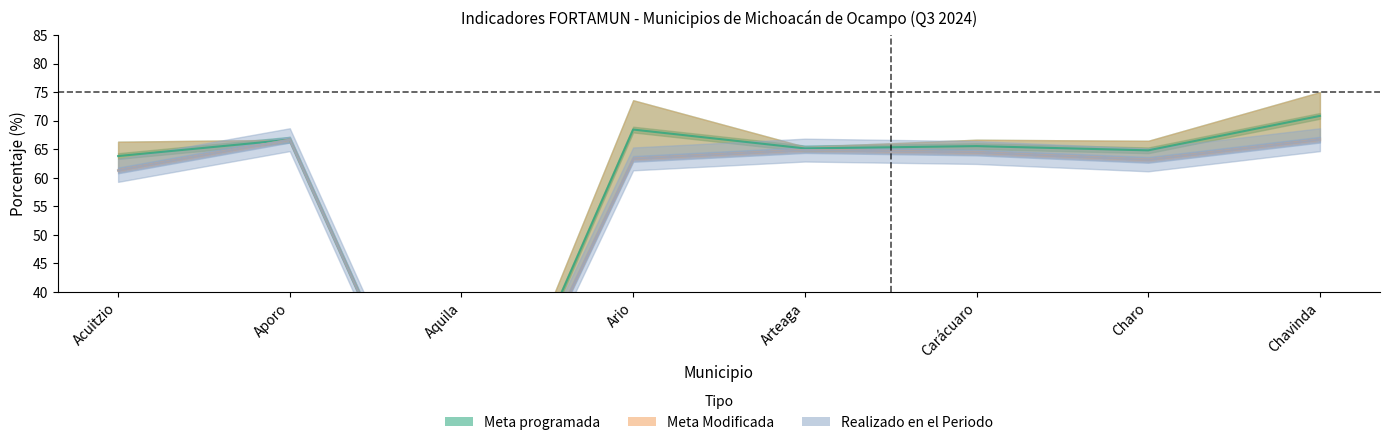

Does the chart have visible grid lines?

No